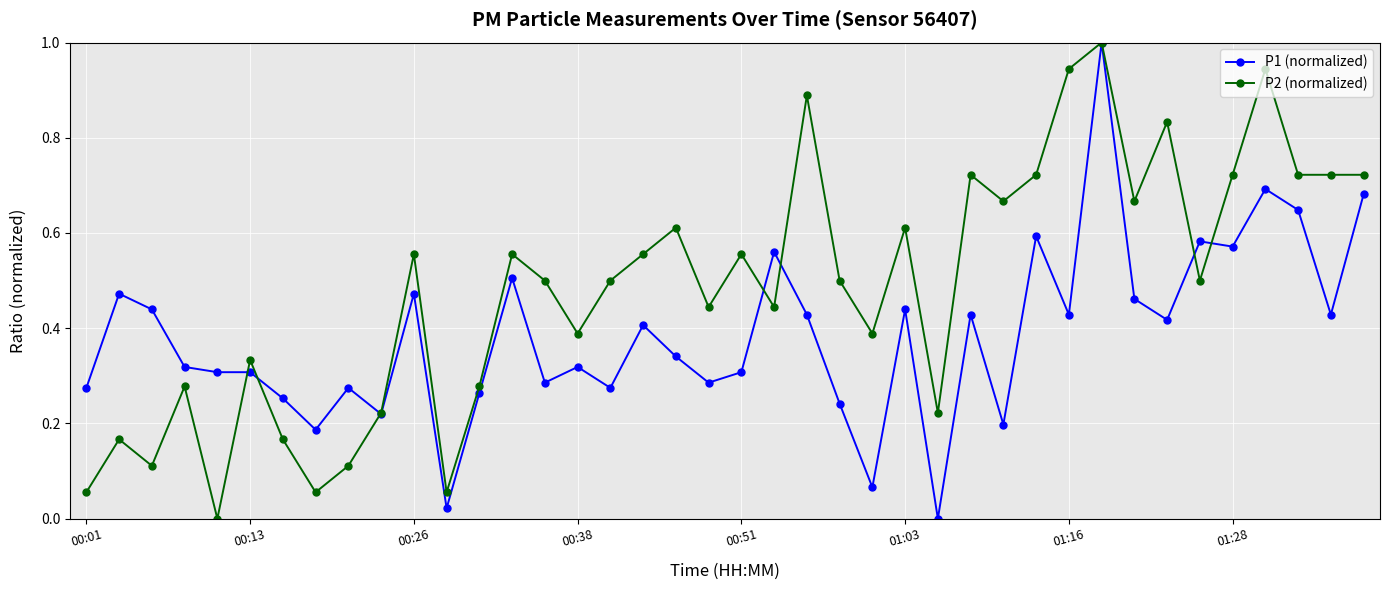

True or false: P1 (normalized) has more than 1 interior local peaks.

True